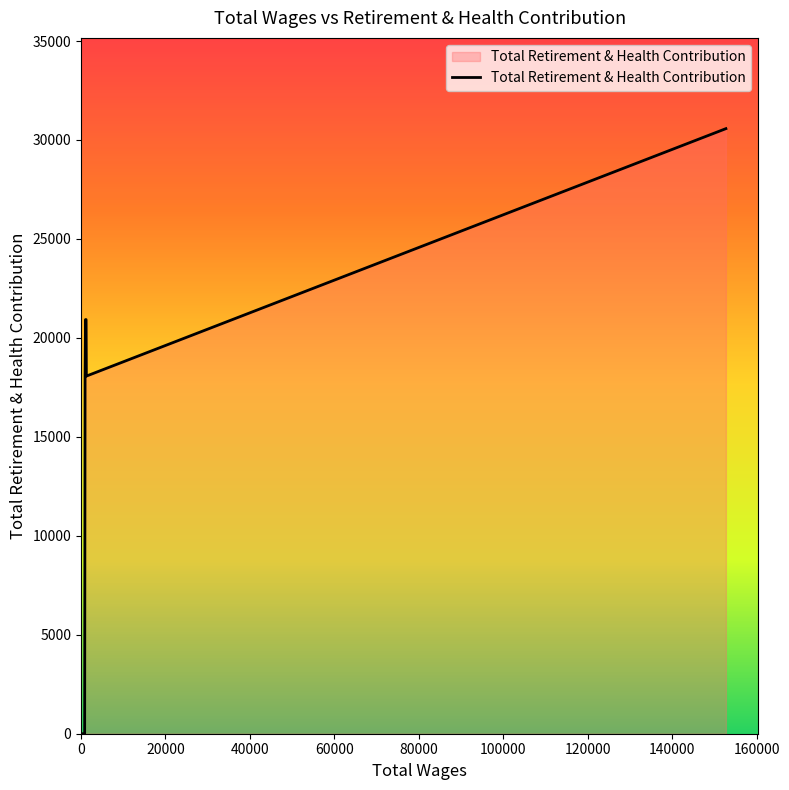

What is the difference between the maximum and minimum values?

30573